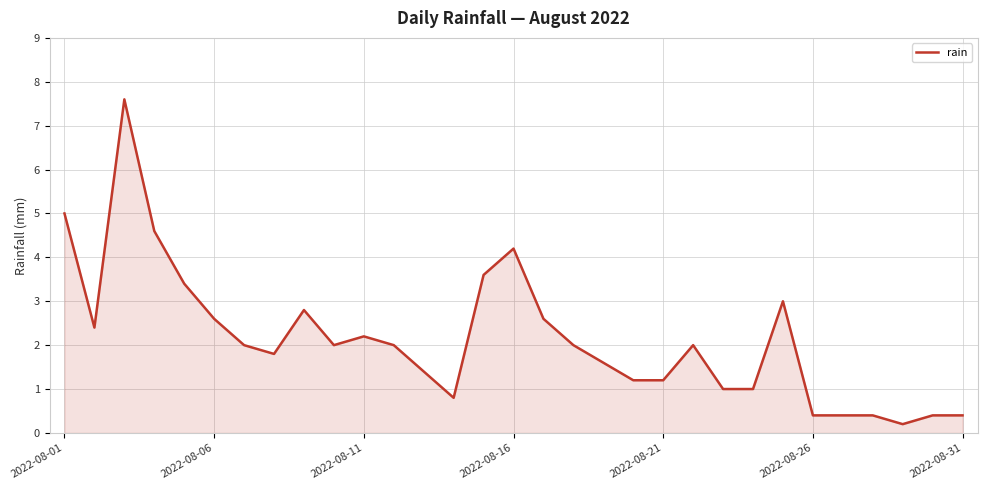

What is the difference between the maximum and minimum values?

7.4